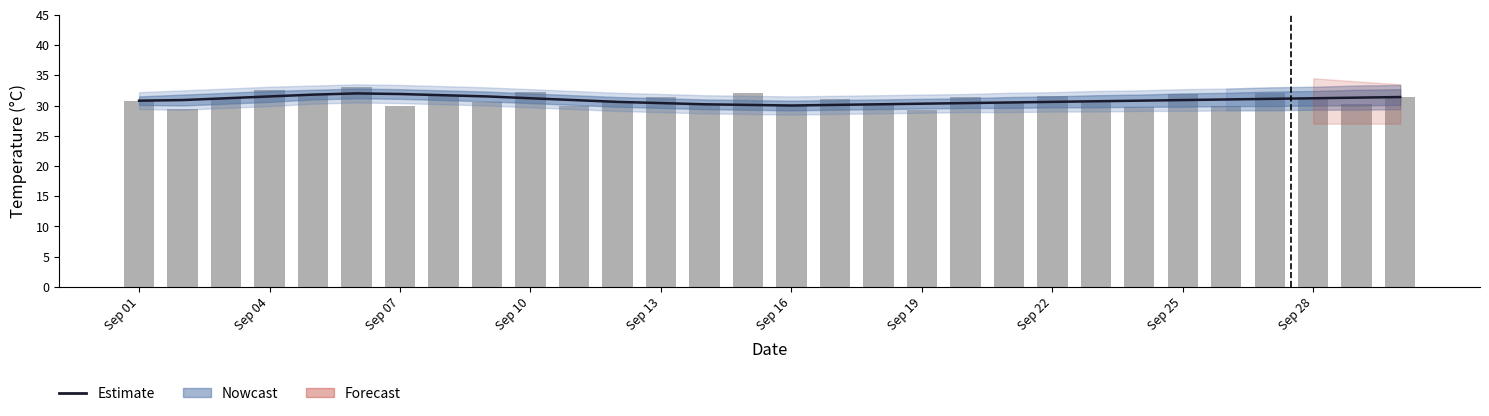

At Sep 19, list the series in order from smallest to largest.

Daily Temp, Estimate